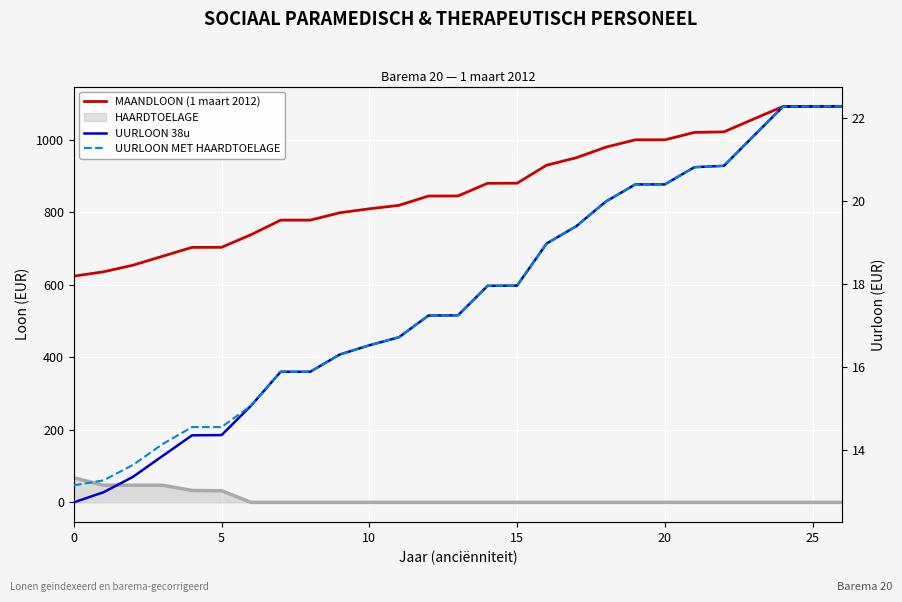

Where is MAANDLOON (1 maart 2012) nearest to the value 857?

13